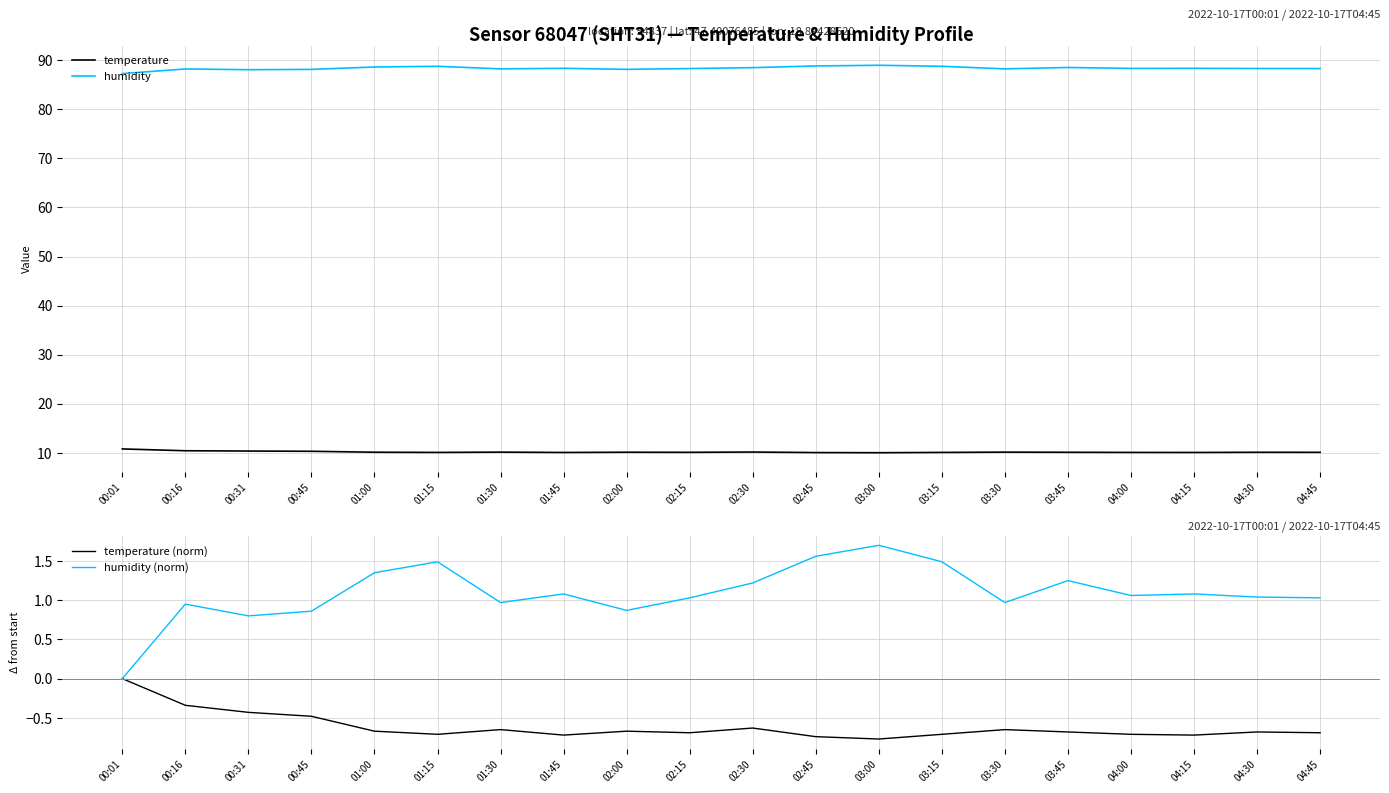

Does the chart have visible grid lines?

Yes